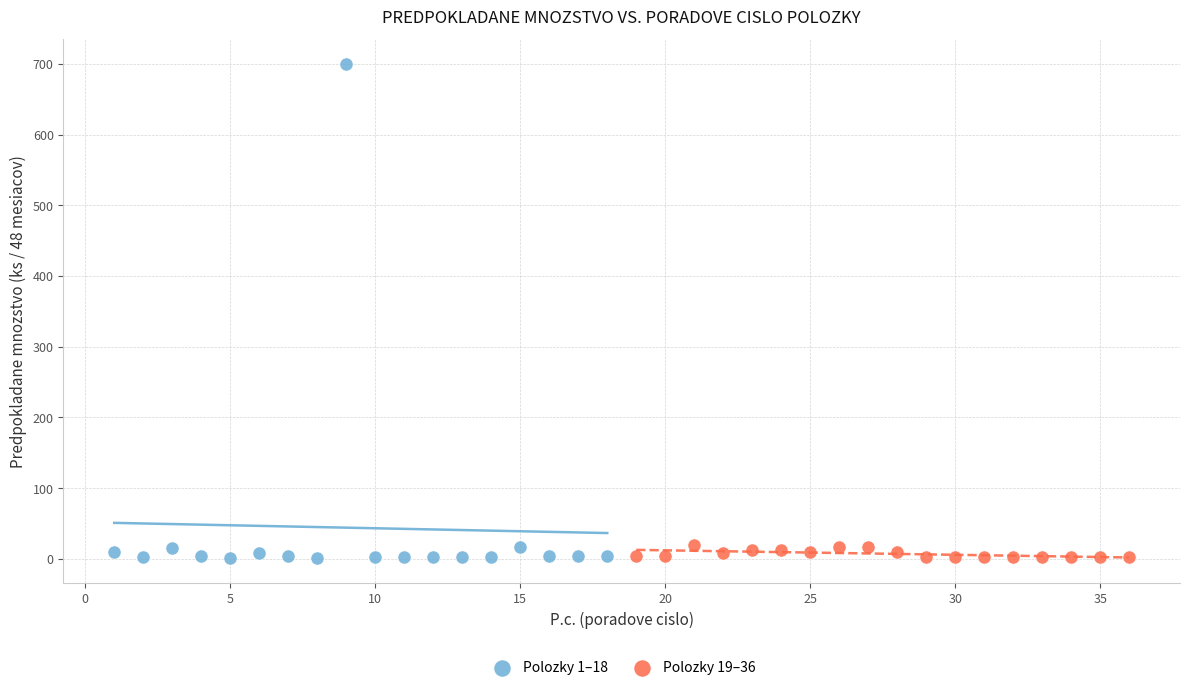

Which series has the widest spread of Y values?

Polozky 1–18